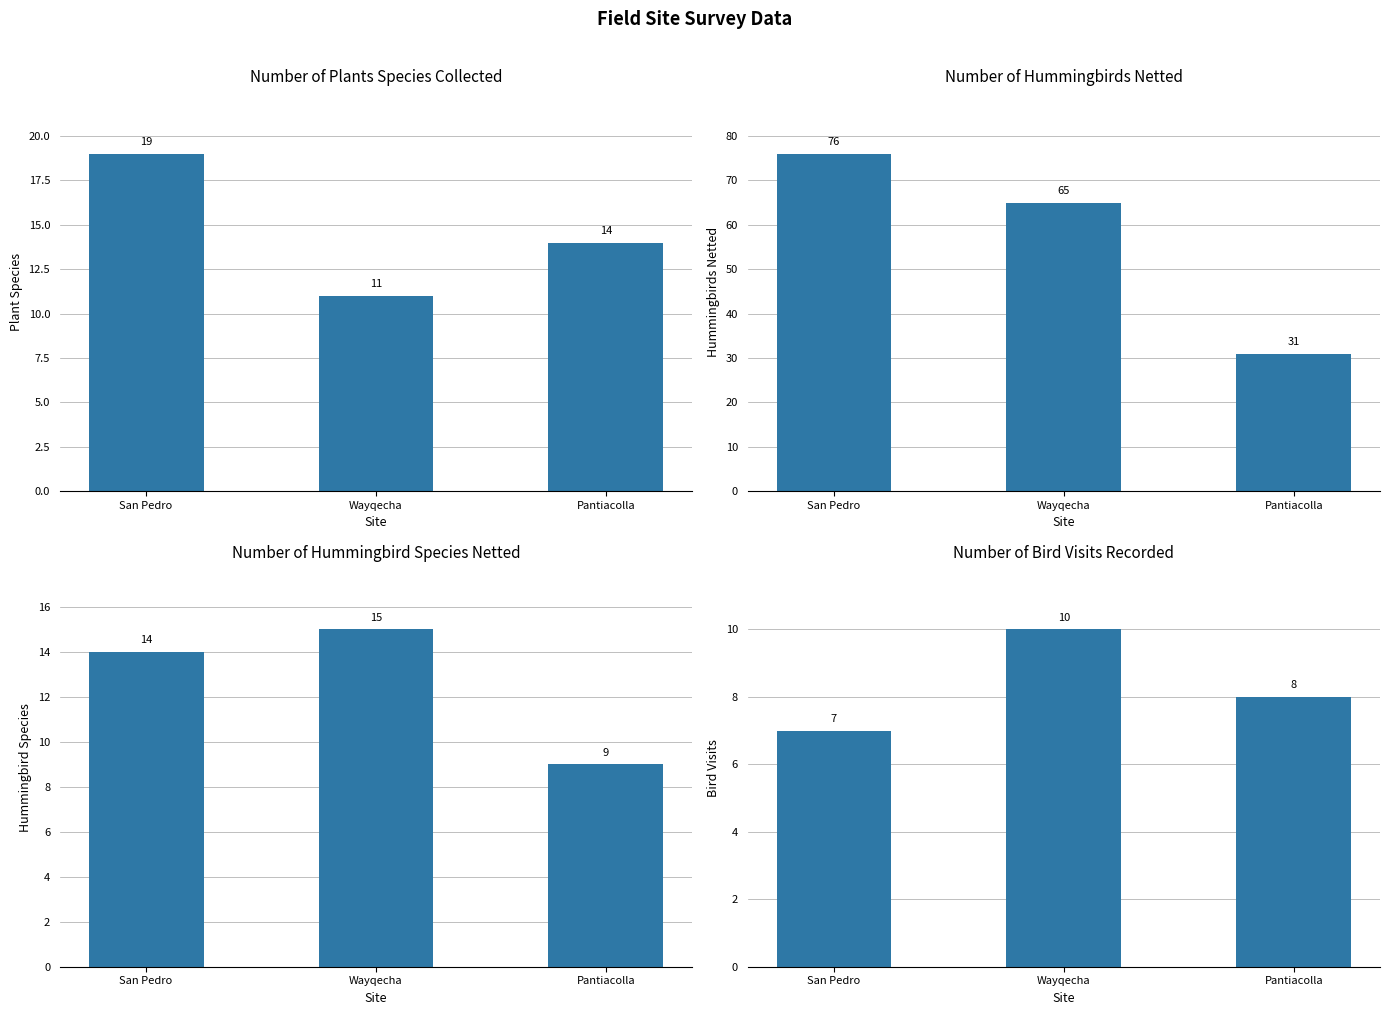

What is the average value of the Number of Hummingbird Species Netted series?

13